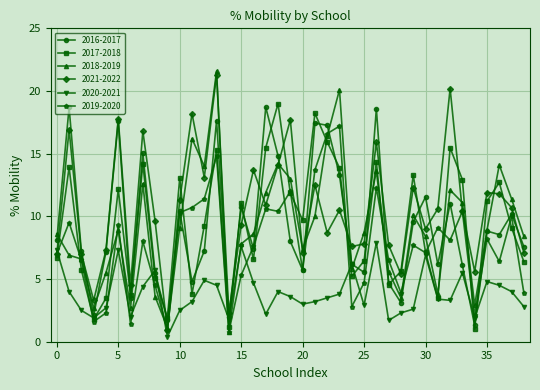

What are all the series names shown in the legend?

2016-2017, 2017-2018, 2018-2019, 2021-2022, 2020-2021, 2019-2020